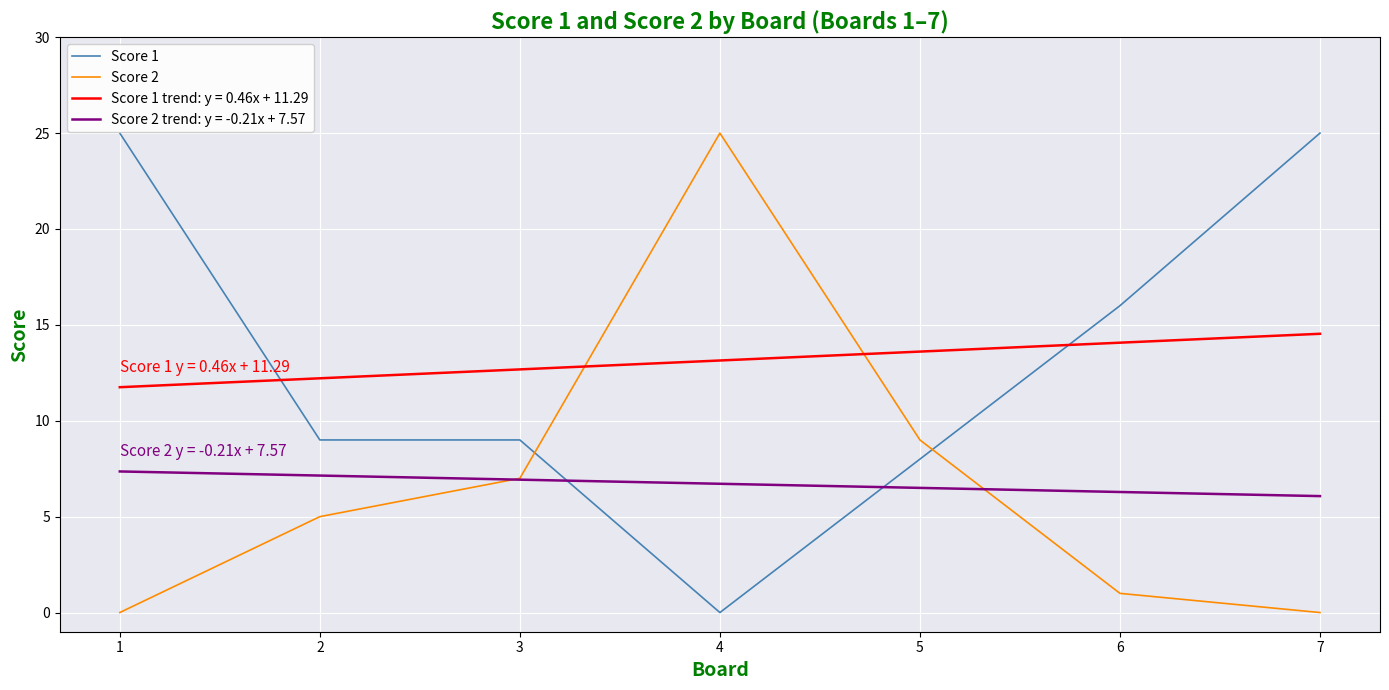

At 2, list the series in order from smallest to largest.

Score 2, Score 2 trend: y = -0.21x + 7.57, Score 1, Score 1 trend: y = 0.46x + 11.29